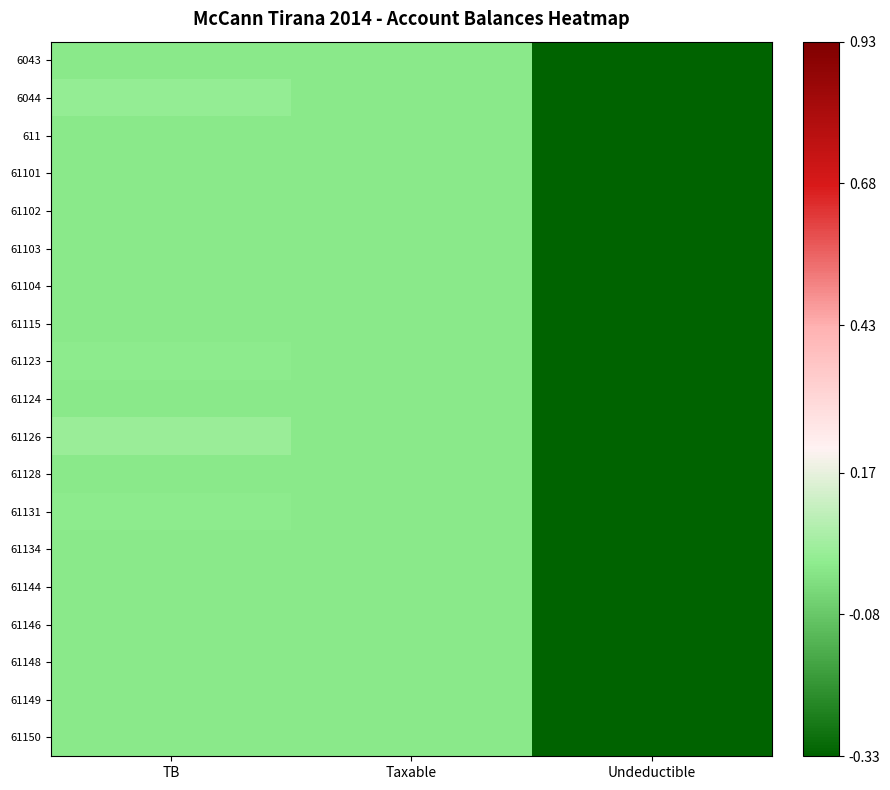

Reading left to right, extract all data points from this chart.

6043: TB=0.0	Taxable=0.0	Undeductible=-0.3
6044: TB=0.0	Taxable=0.0	Undeductible=-0.3
611: TB=0.0	Taxable=0.0	Undeductible=-0.3
61101: TB=0.0	Taxable=0.0	Undeductible=-0.3
61102: TB=0.0	Taxable=0.0	Undeductible=-0.3
61103: TB=0.0	Taxable=0.0	Undeductible=-0.3
61104: TB=0.0	Taxable=0.0	Undeductible=-0.3
61115: TB=0.0	Taxable=0.0	Undeductible=-0.3
61123: TB=0.0	Taxable=0.0	Undeductible=-0.3
61124: TB=0.0	Taxable=0.0	Undeductible=-0.3
61126: TB=0.0	Taxable=0.0	Undeductible=-0.3
61128: TB=0.0	Taxable=0.0	Undeductible=-0.3
61131: TB=0.0	Taxable=0.0	Undeductible=-0.3
61134: TB=0.0	Taxable=0.0	Undeductible=-0.3
61144: TB=0.0	Taxable=0.0	Undeductible=-0.3
61146: TB=0.0	Taxable=0.0	Undeductible=-0.3
61148: TB=0.0	Taxable=0.0	Undeductible=-0.3
61149: TB=0.0	Taxable=0.0	Undeductible=-0.3
61150: TB=0.0	Taxable=0.0	Undeductible=-0.3